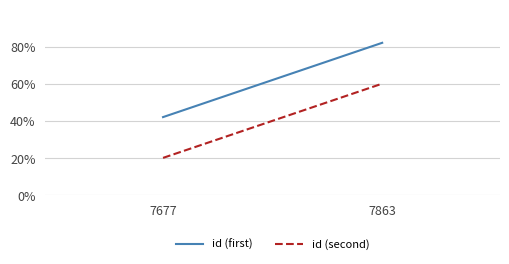

What is the sum of the id (first) values at 7677 and 7863?

1.2